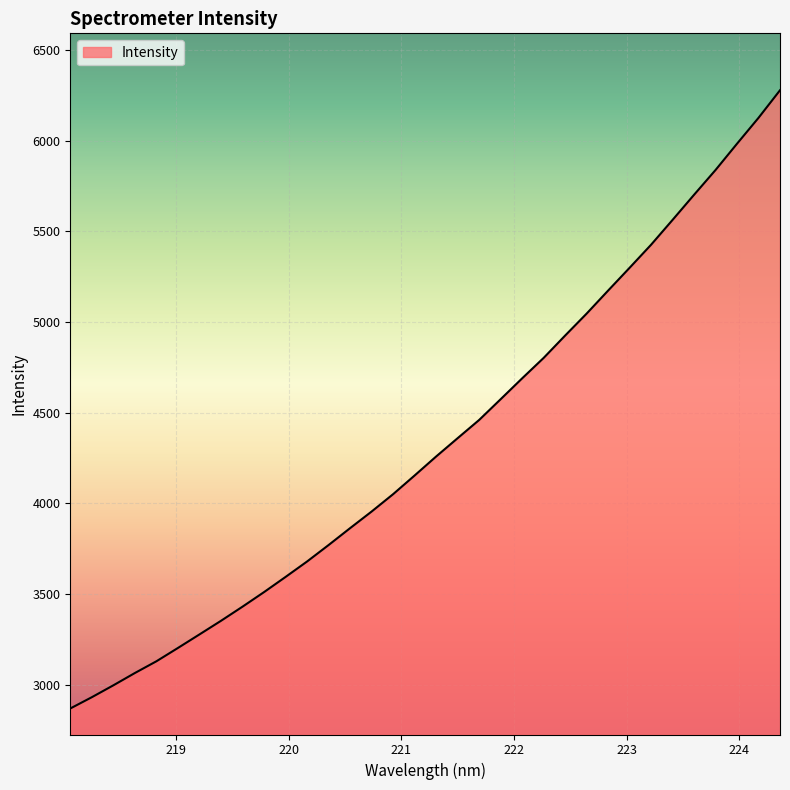

What is the maximum value shown in the chart?

6278.8